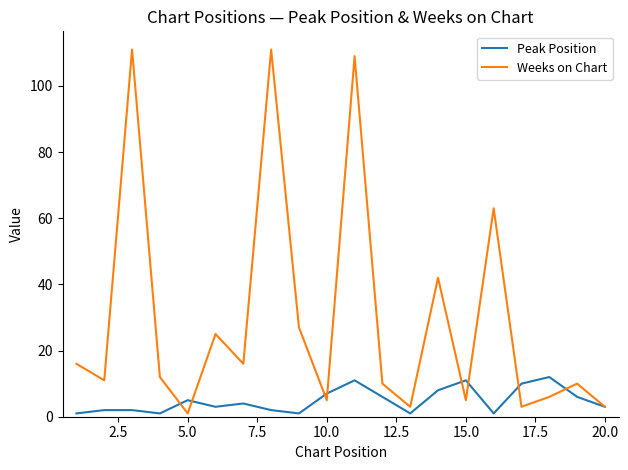

Rank the series by their average value, from lowest to highest.

Peak Position, Weeks on Chart